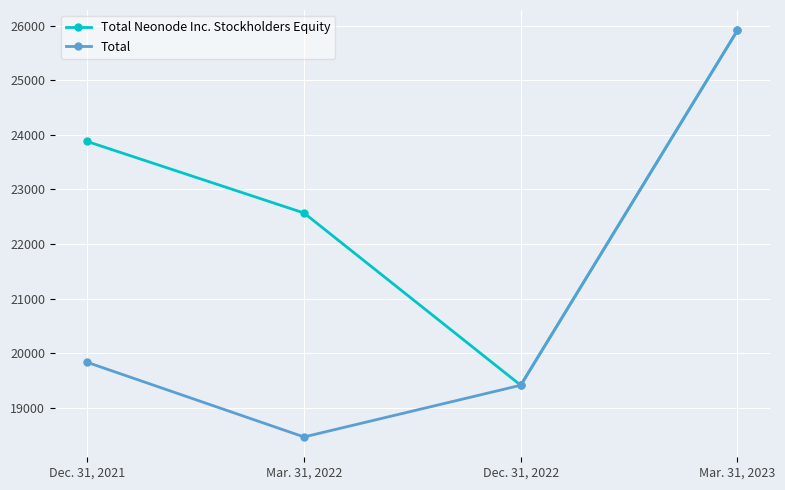

What is the average value of the Total series?

20910